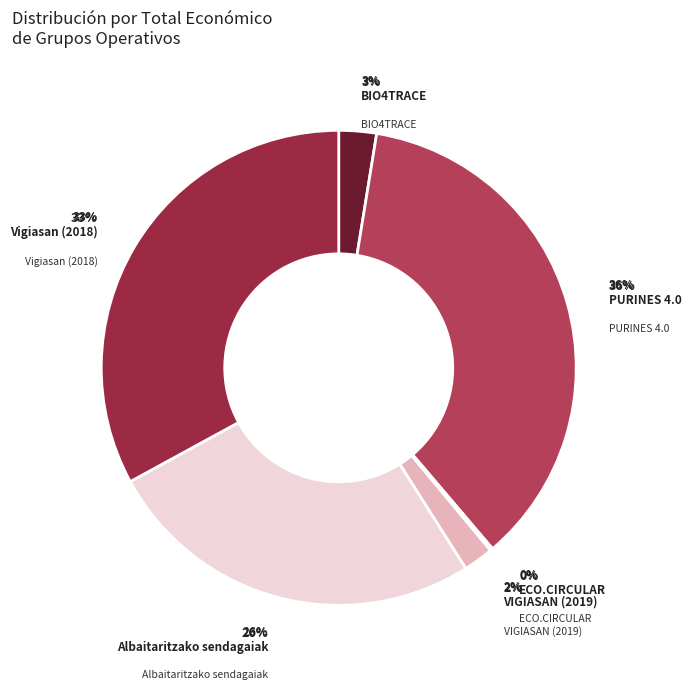

Which category has the biggest portion of the pie?

PURINES 4.0